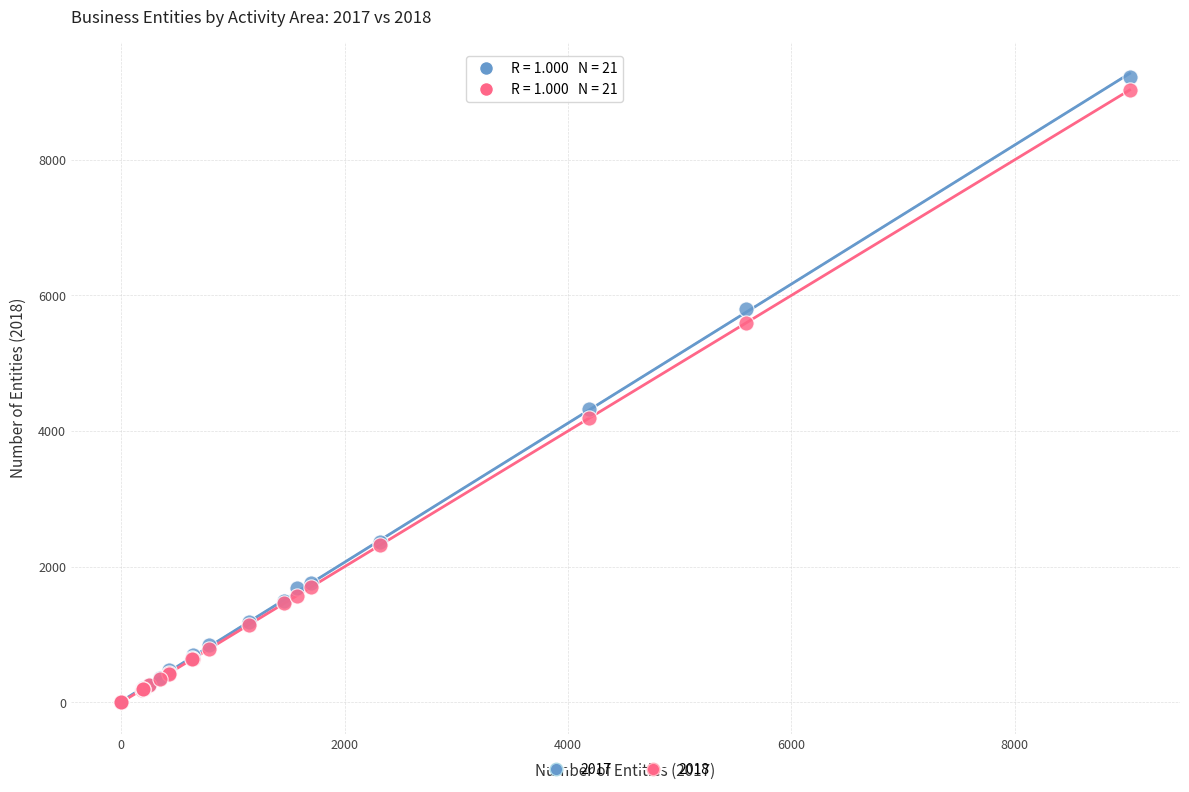

Across all series, what Y value is closest to 4614?

4324